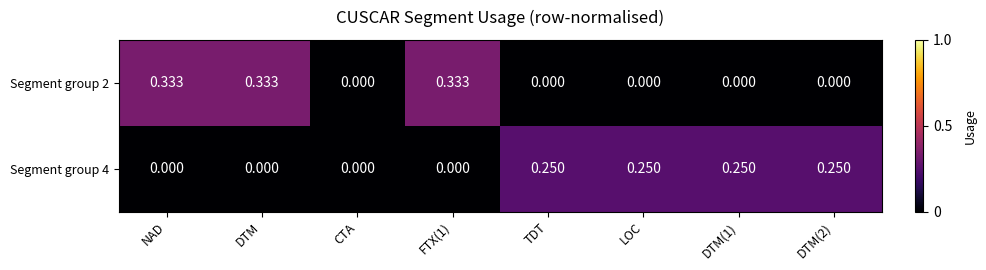

How many series are shown in this chart?

2